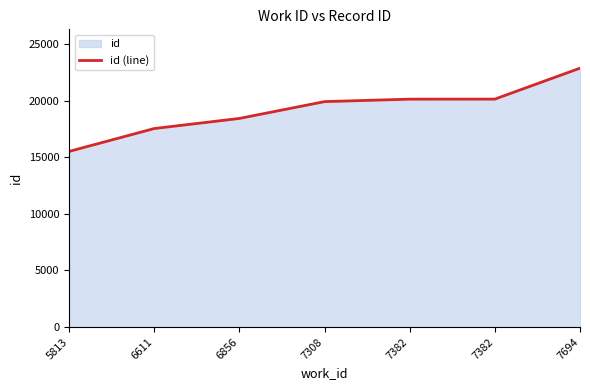

Approximately how many times larger is the value at 6856 compared to 7694?

0.8